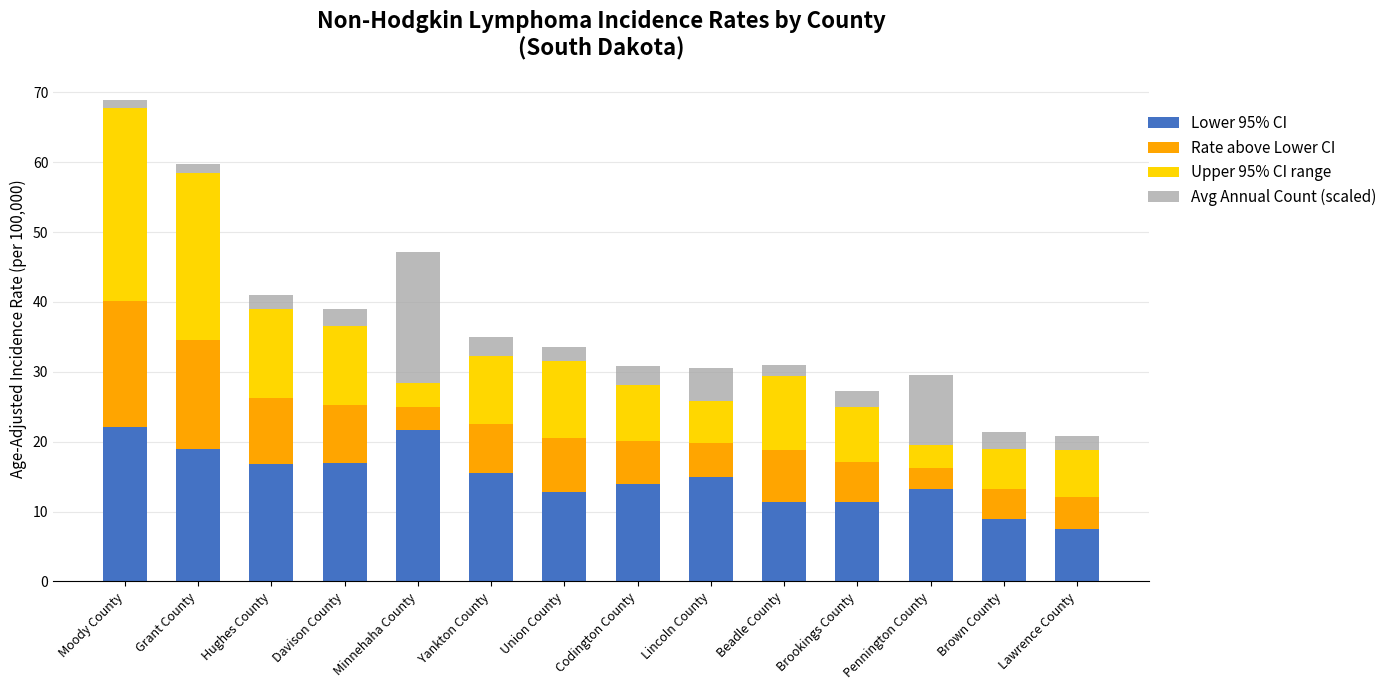

How many categories are shown in the chart?

14